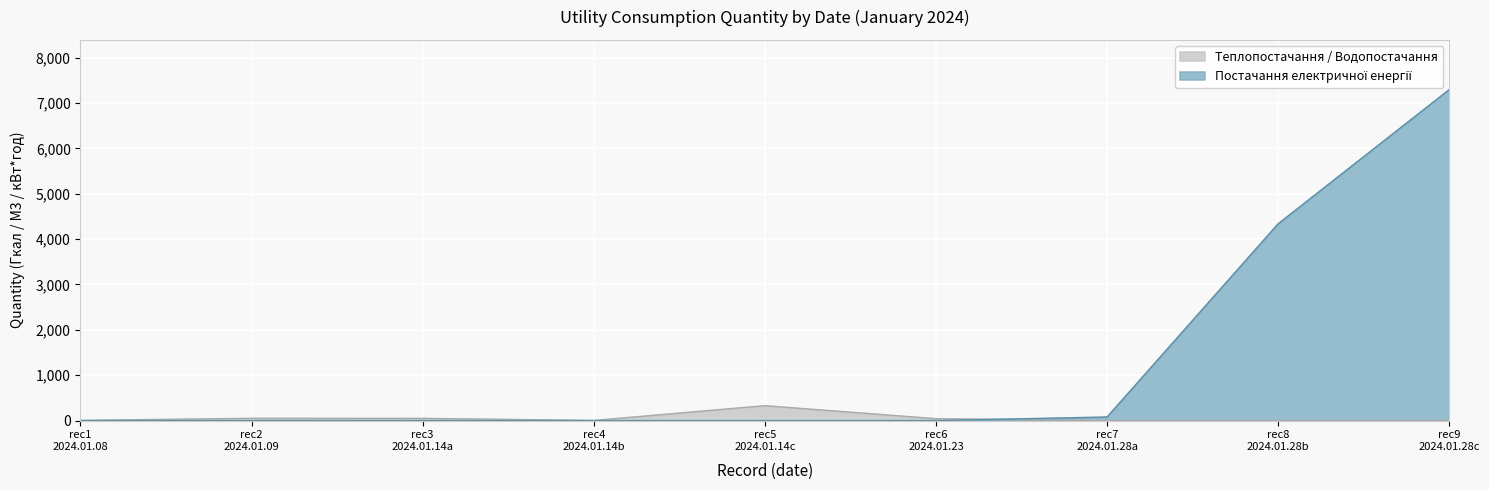

What is the sum of the quantity values at 2024.01.14 and 2024.01.28?

4387.0